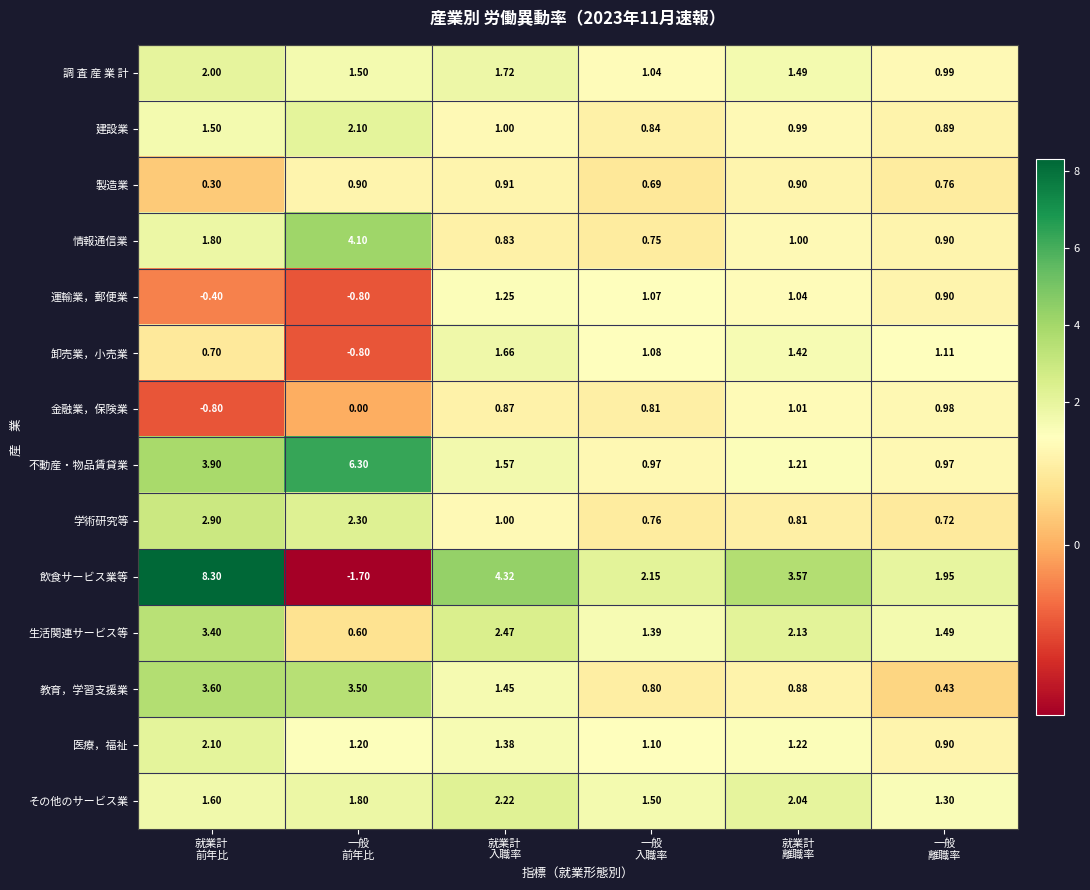

Which series has the largest total across all categories?

飲食サービス業等